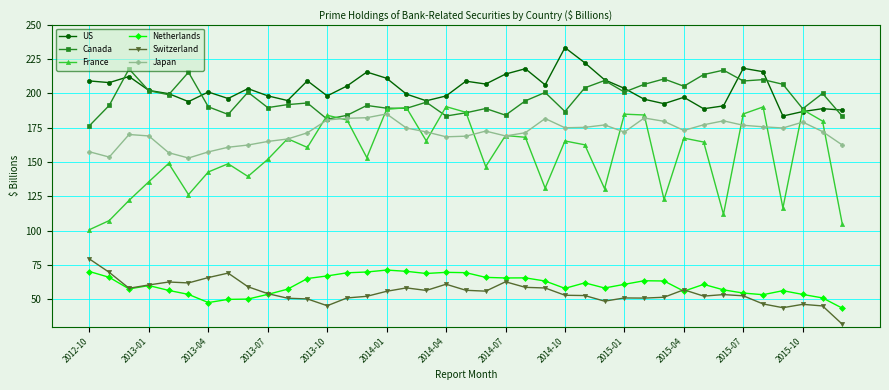

Which series has the largest total across all categories?

US